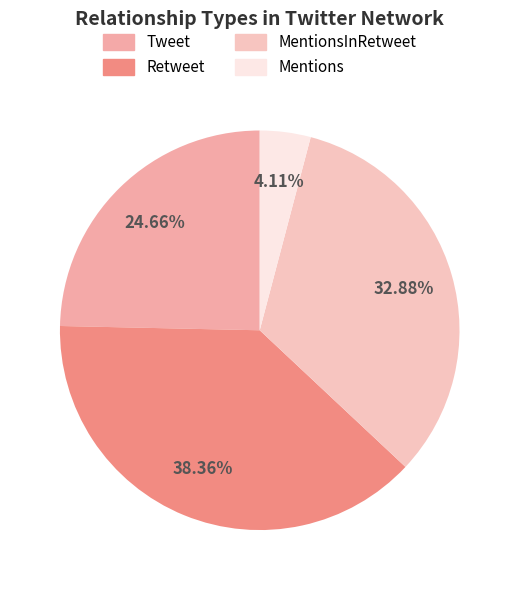

How much of the chart is everything except Retweet?

61.6%